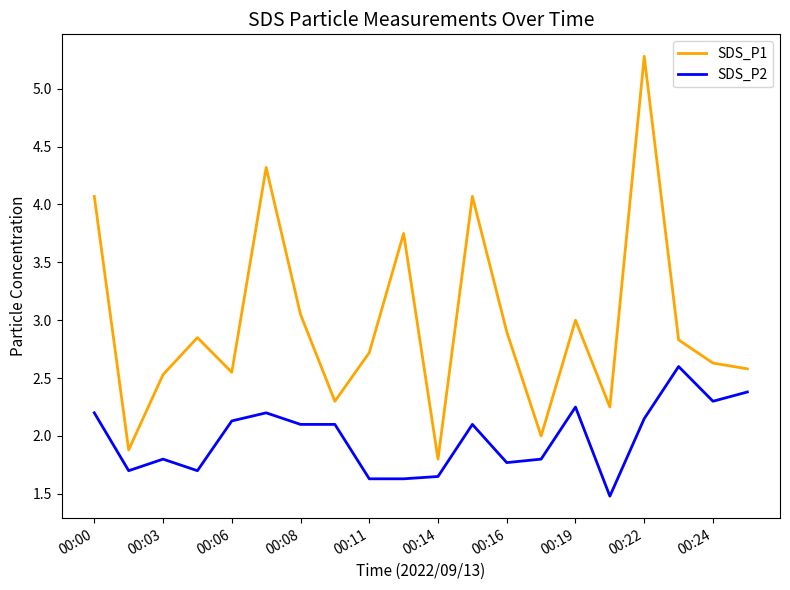

Rank the series by their average value, from highest to lowest.

SDS_P1, SDS_P2